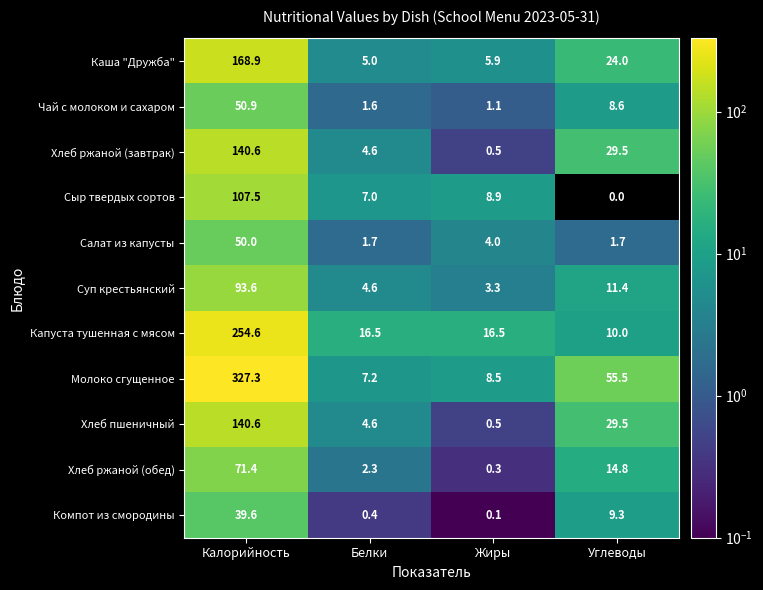

At which category is the sum across all series the highest?

Калорийность